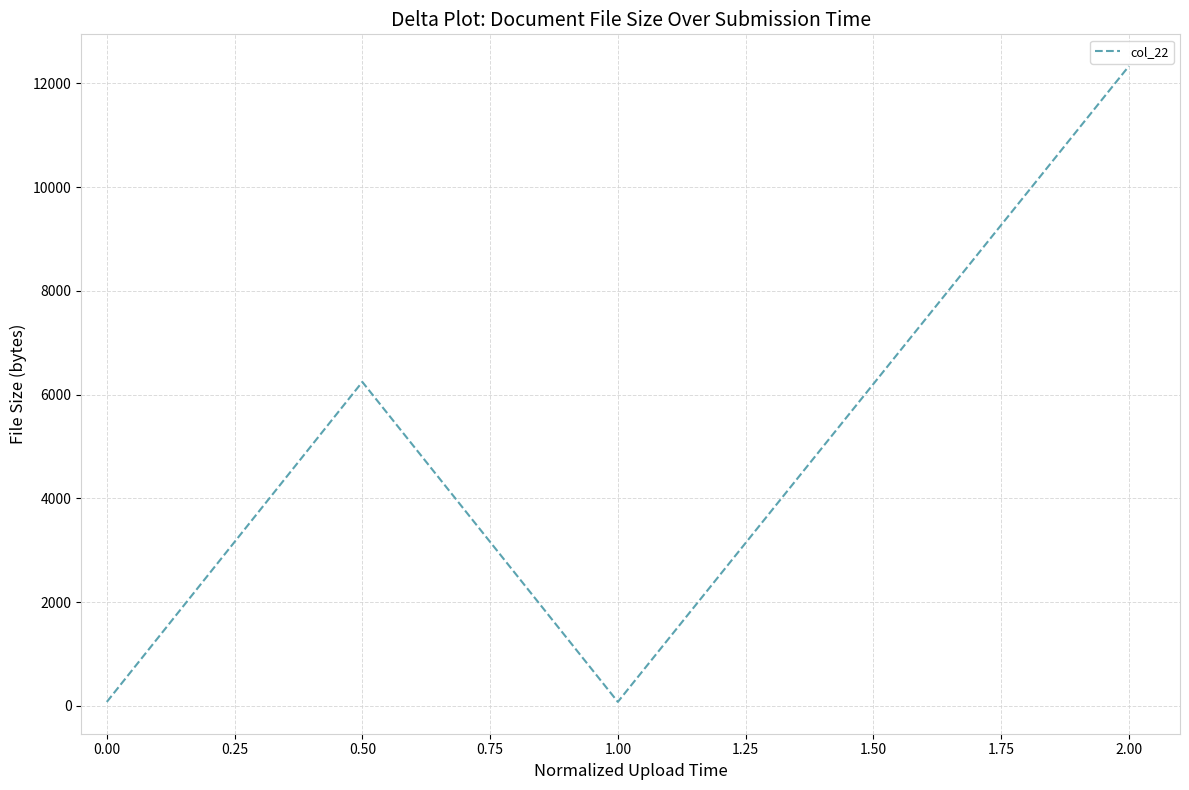

At which category does the data reach its first local valley?

1.00